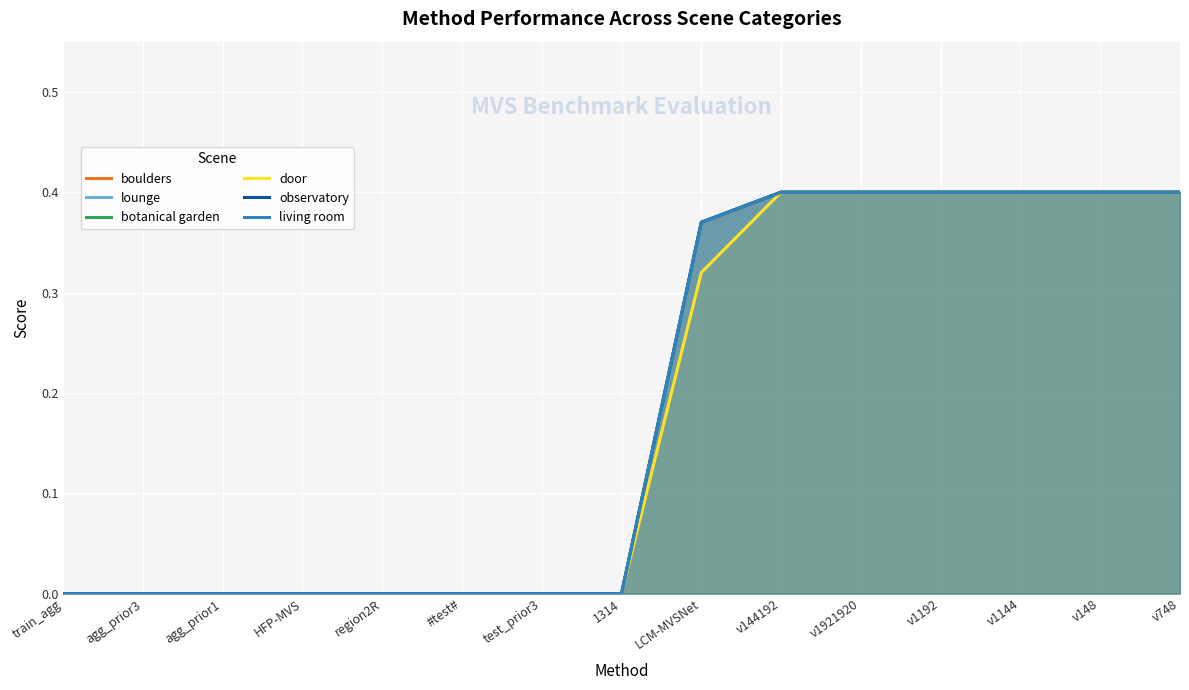

The value of lounge at v148 is 0.2. True or false?

False